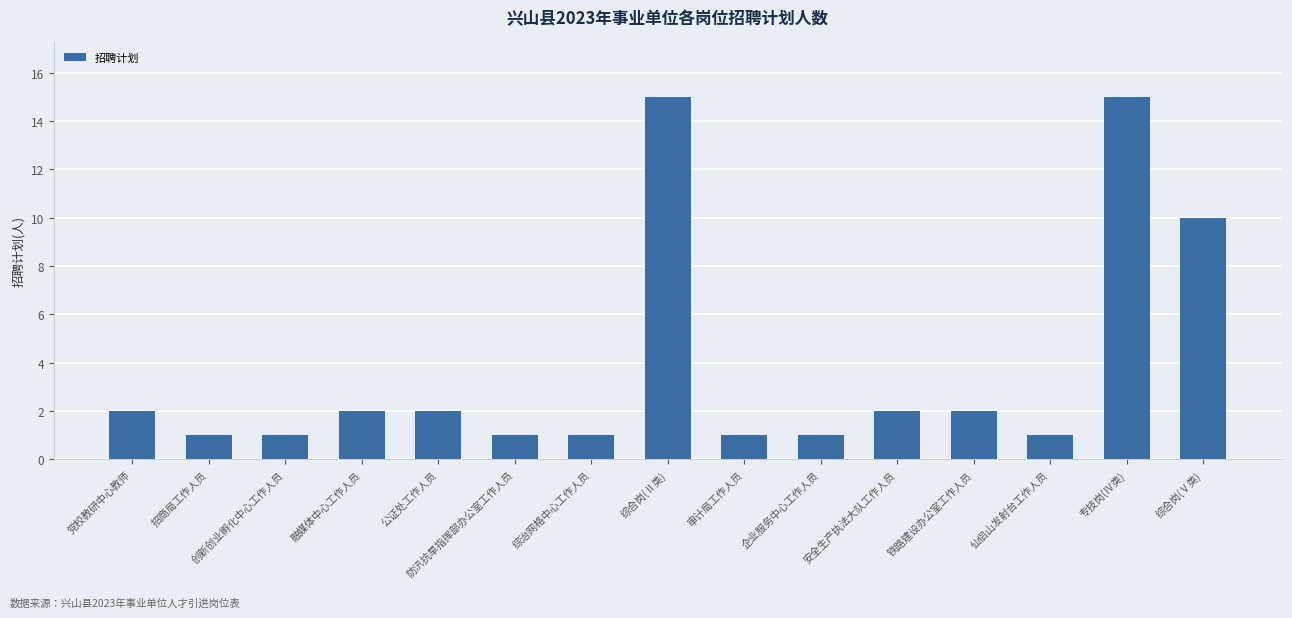

Does the chart contain stacked bars?

No